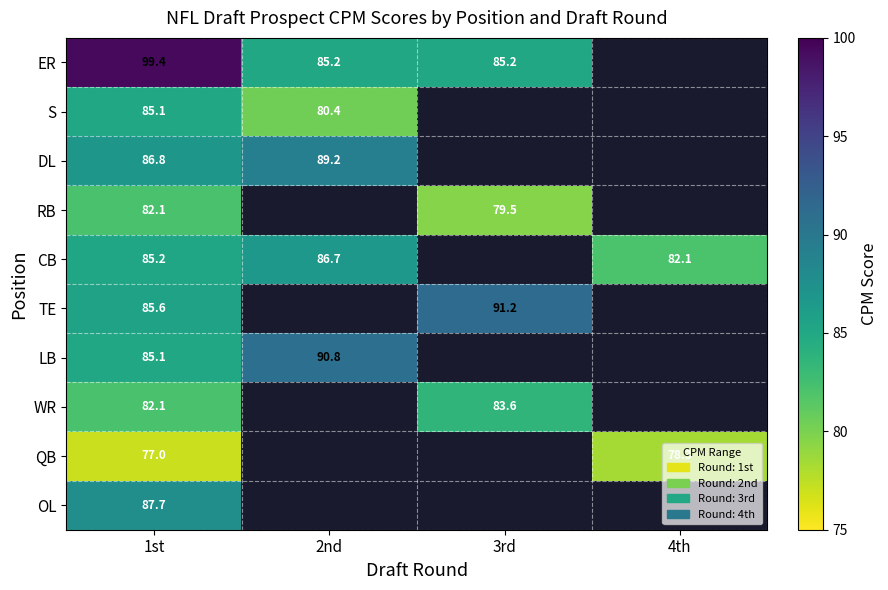

Is it true that CB equals 86.7 at 2nd?

True